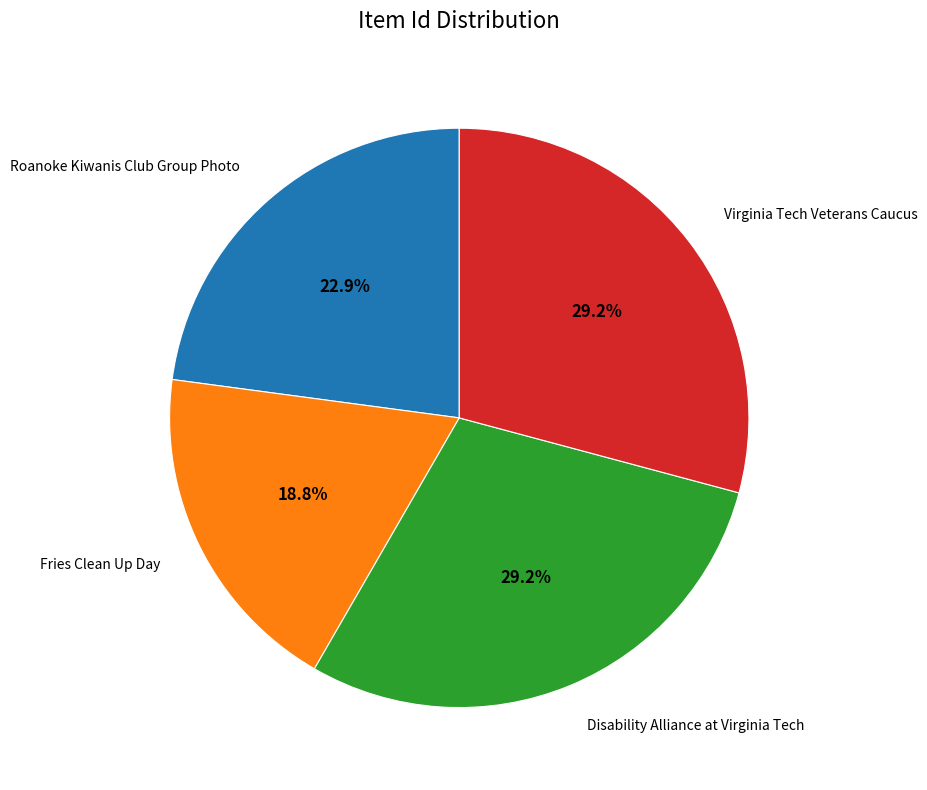

Count the number of slices in the pie.

4